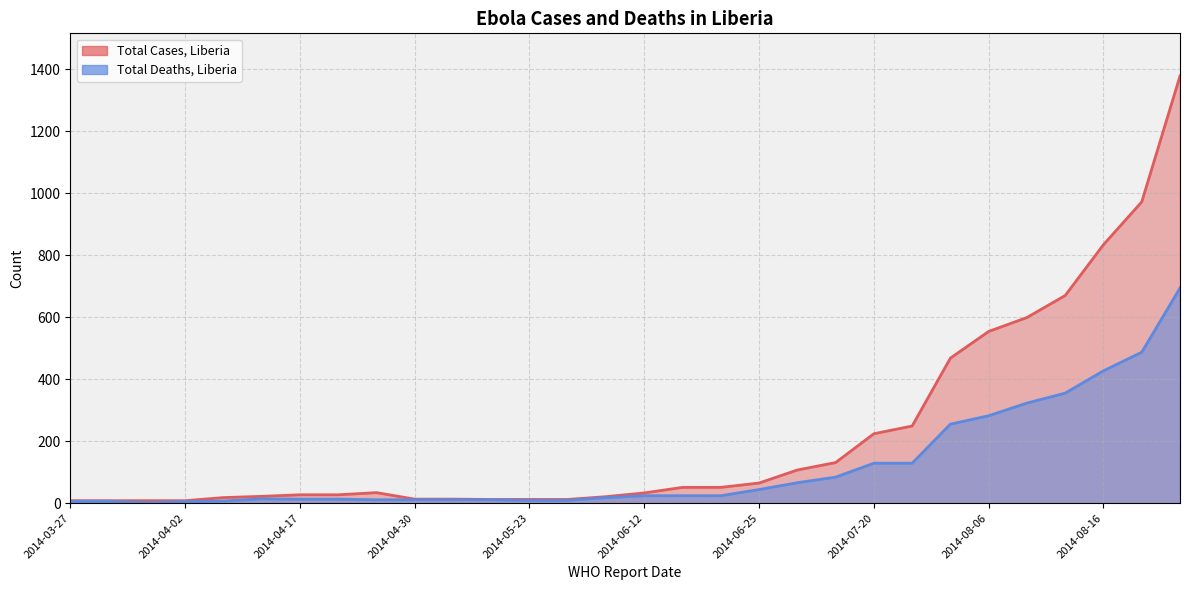

True or false: Total Deaths, Liberia has a value of 11 at 2014-04-23.

True